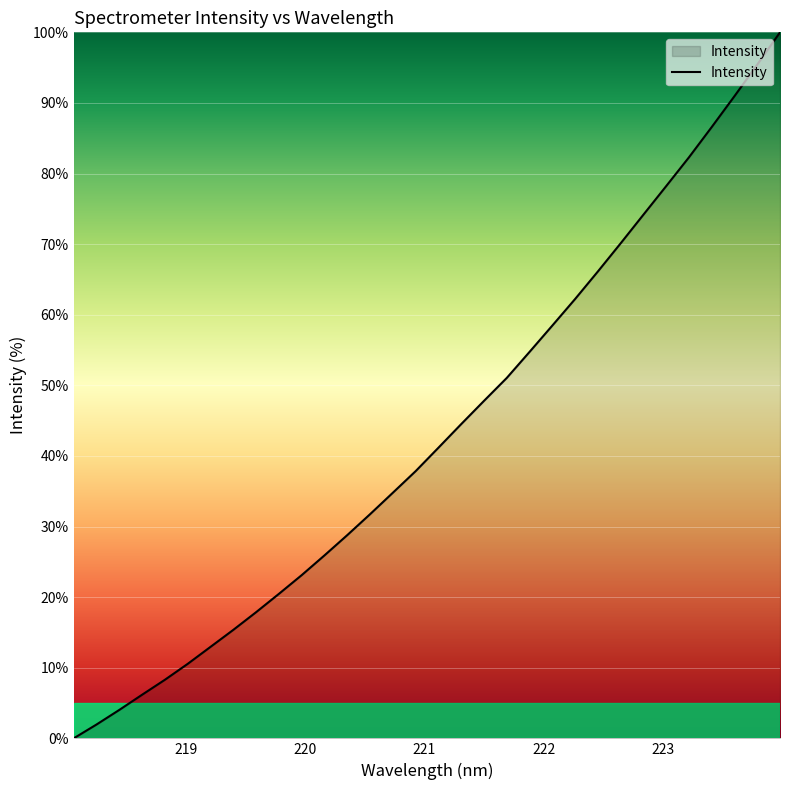

What is the difference between the maximum and minimum values?

100.0